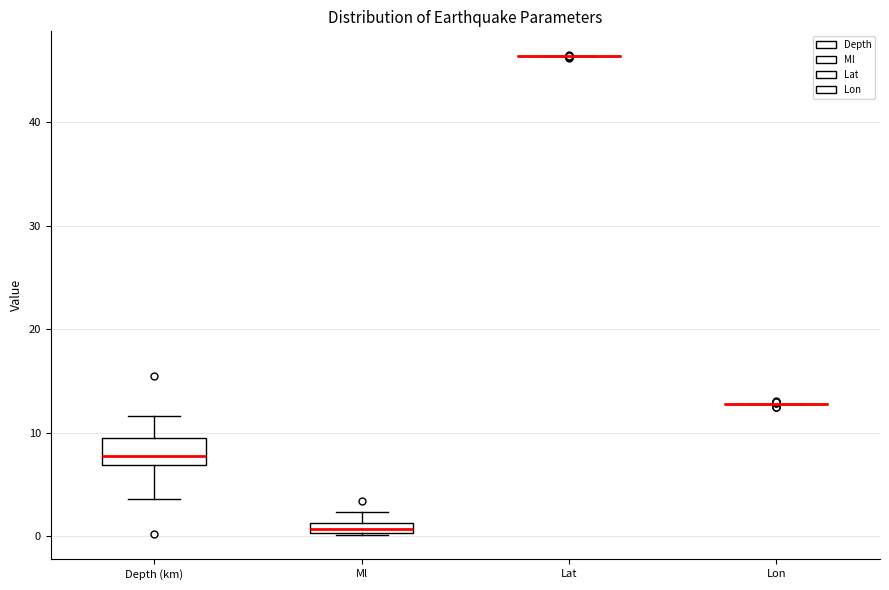

Comparing the boxes themselves (not the whiskers), which one is the tallest?

Depth (km)